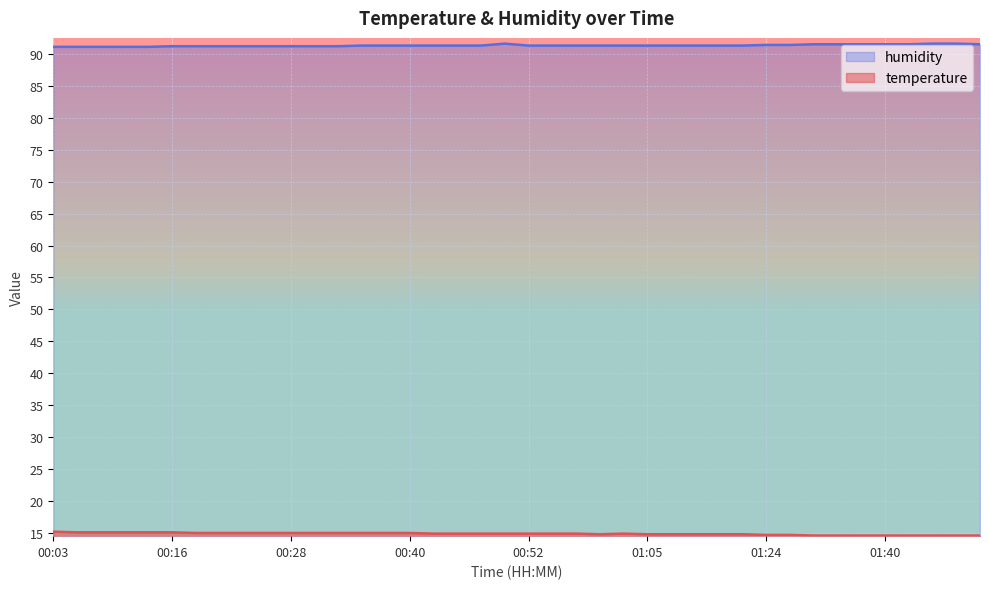

In temperature, how many points are higher than both neighbors (excluding endpoints)?

1